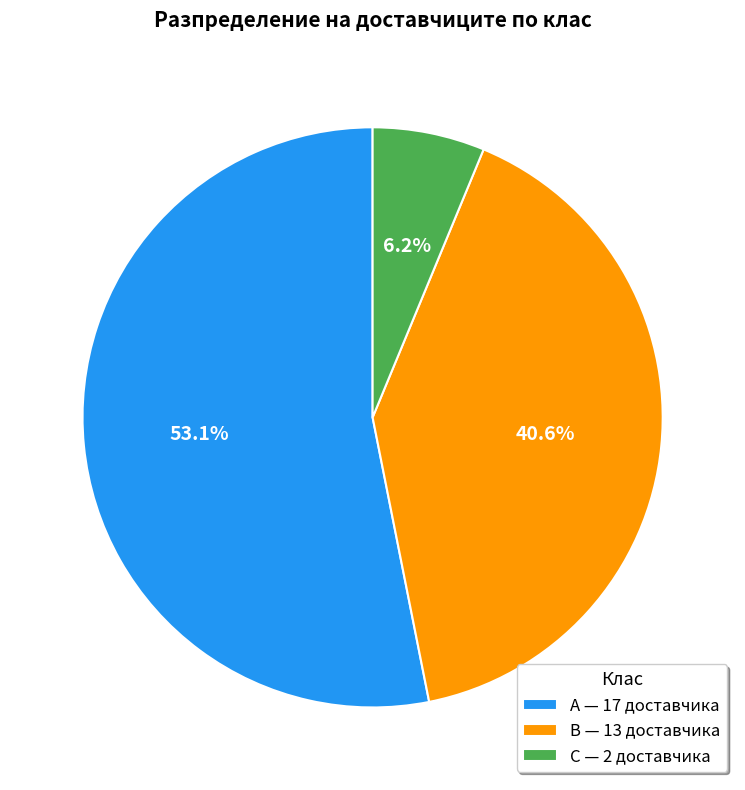

Rank the categories by value from lowest to highest.

С, В, А